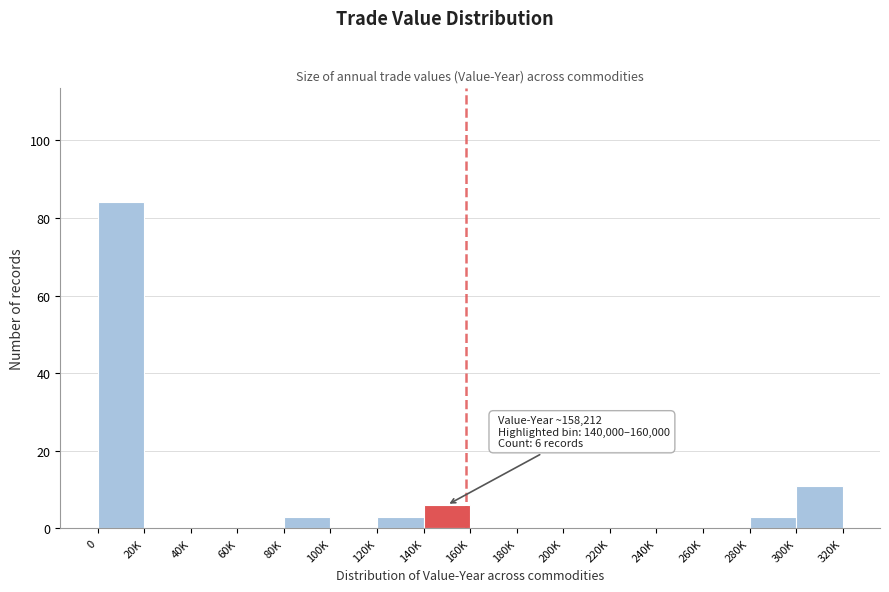

Reading left to right, what are all the values shown in this chart?

0=84	20K=0	40K=0	60K=0	80K=3	100K=0	120K=3	140K=6	160K=0	180K=0	200K=0	220K=0	240K=0	260K=0	280K=3	300K=11